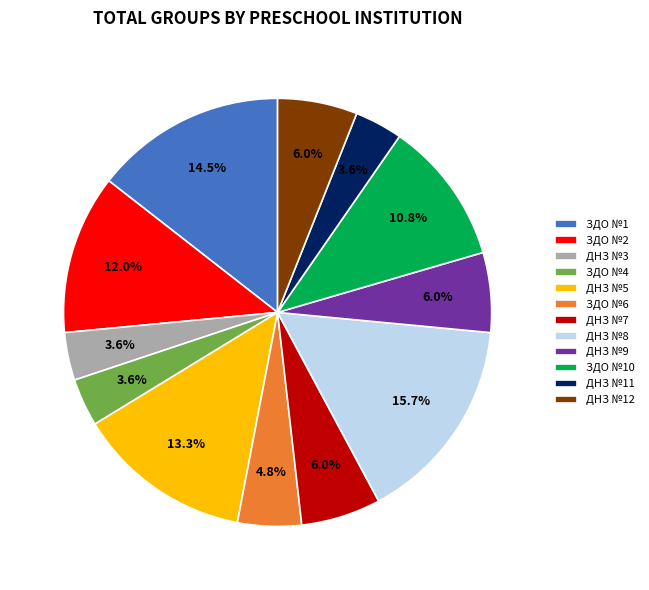

What is the total percentage of ДНЗ №9 and ДНЗ №7?

12.0%